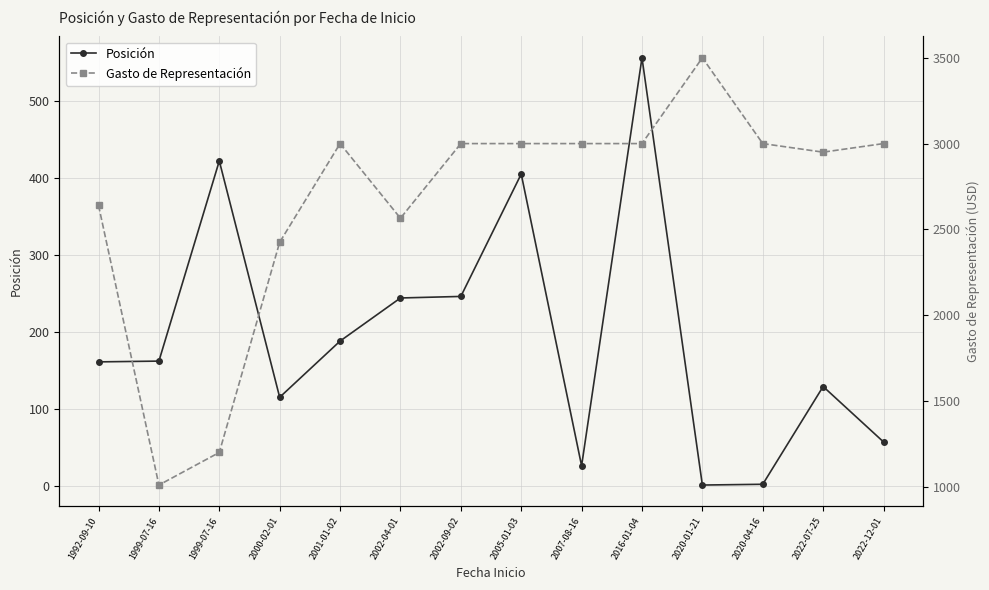

What is the total value across all series at 2022-12-01?

3057